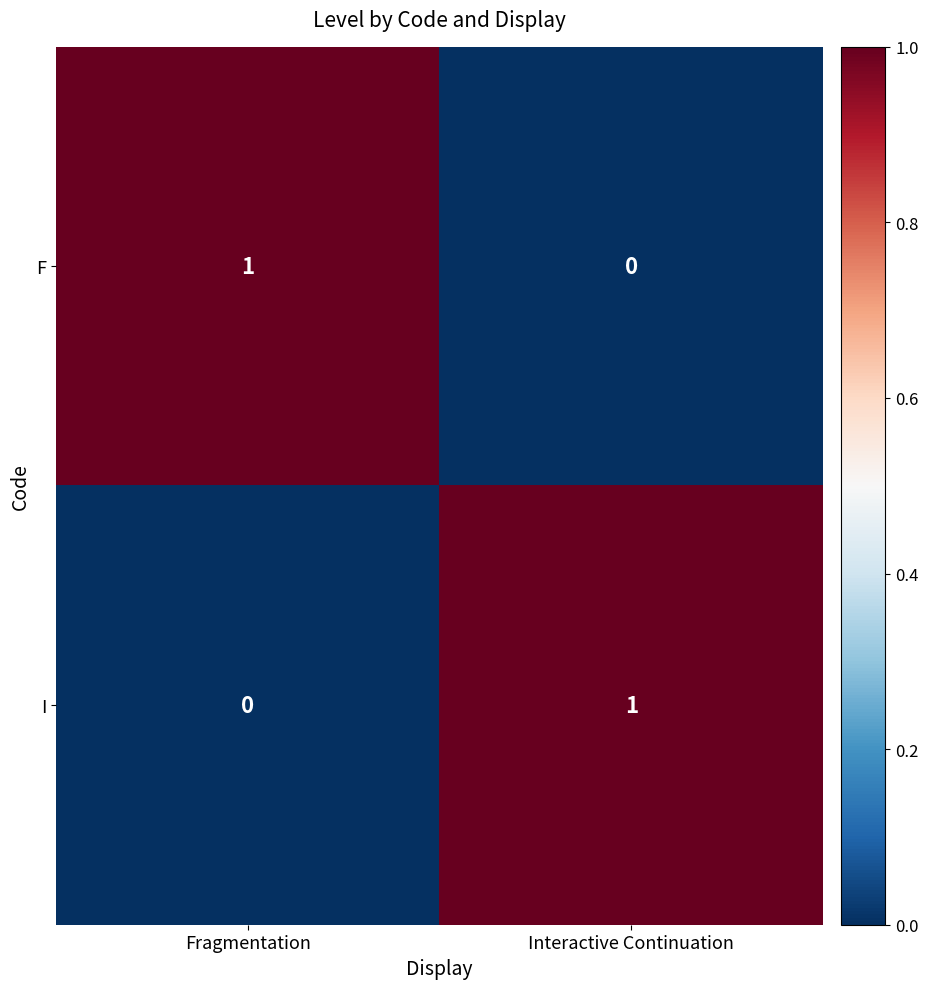

Rank the series at Interactive Continuation from lowest to highest value.

F, I